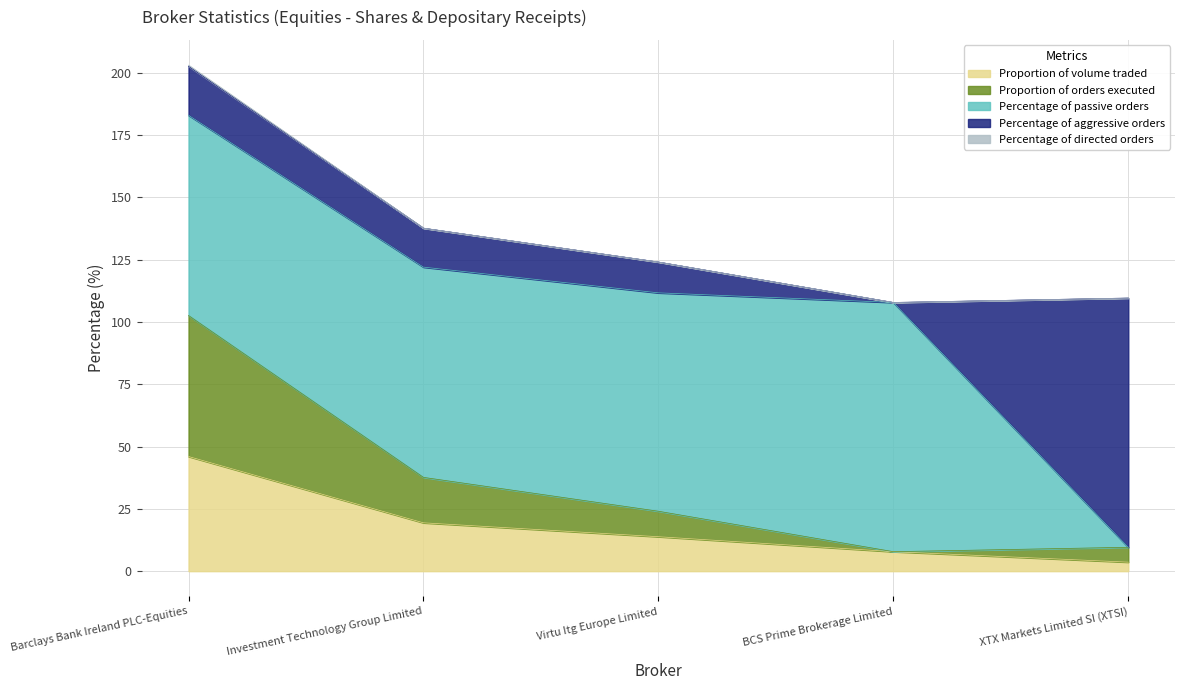

Reading left to right, extract all data points from this chart.

Proportion of volume traded: 46.0	19.4	13.8	7.8	3.6
Proportion of orders executed: 56.6	18.2	10.2	0.0	6.0
Percentage of passive orders: 80.3	84.4	87.6	100.0	0.0
Percentage of aggressive orders: 19.7	15.6	12.4	0.0	100.0
Percentage of directed orders: 0.4	0.0	0.0	0.0	0.0